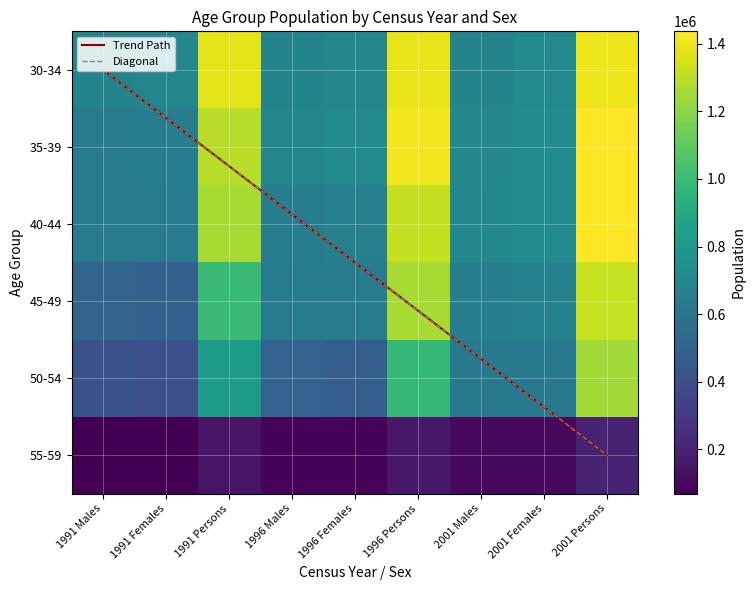

Reading left to right, extract all data points from this chart.

30-34: 1991 Males=685656	1991 Females=696188	1991 Persons=1381844	1996 Males=686987	1996 Females=703079	1996 Persons=1390066	2001 Males=688049	2001 Females=716182	2001 Persons=1404231
35-39: 1991 Males=639105	1991 Females=649365	1991 Persons=1288470	1996 Males=695841	1996 Females=716170	1996 Persons=1412011	2001 Males=703544	2001 Females=728089	2001 Persons=1431633
40-44: 1991 Males=630472	1991 Females=625624	1991 Persons=1256096	1996 Males=651168	1996 Females=664112	1996 Persons=1315280	2001 Males=705817	2001 Females=730838	2001 Persons=1436655
45-49: 1991 Males=507681	1991 Females=489011	1991 Persons=996692	1996 Males=629874	1996 Females=625738	1996 Persons=1255612	2001 Males=651987	2001 Females=667860	2001 Persons=1319847
50-54: 1991 Males=416123	1991 Females=400889	1991 Persons=817012	1996 Males=498370	1996 Females=483442	1996 Persons=981812	2001 Males=624315	2001 Females=624170	2001 Persons=1248485
55-59: 1991 Males=70400	1991 Females=69596	1991 Persons=139996	1996 Males=83892	1996 Females=80821	1996 Persons=164713	2001 Males=103801	2001 Females=101704	2001 Persons=205505